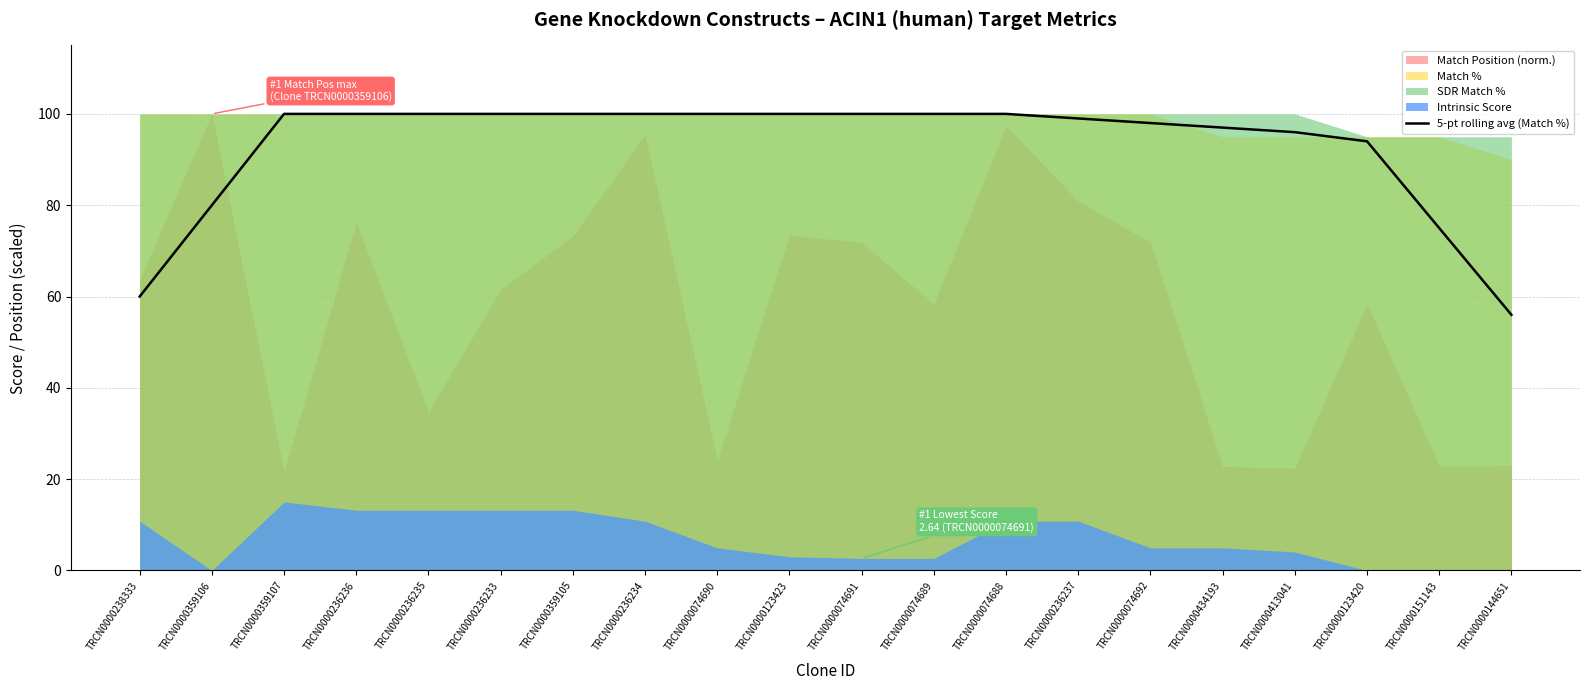

The value at TRCN0000238333 is 60. True or false?

True